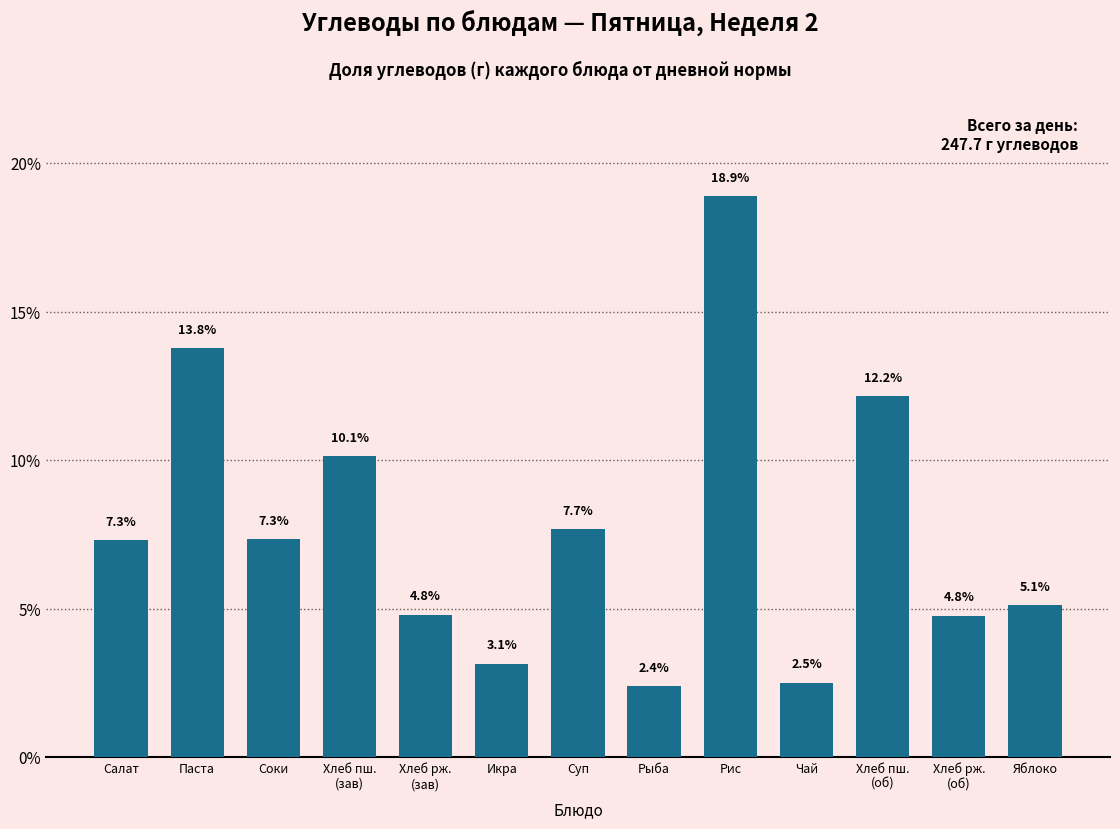

Reading left to right, list all the values displayed in this chart.

7.3	13.8	7.3	10.1	4.8	3.1	7.7	2.4	18.9	2.5	12.2	4.8	5.1